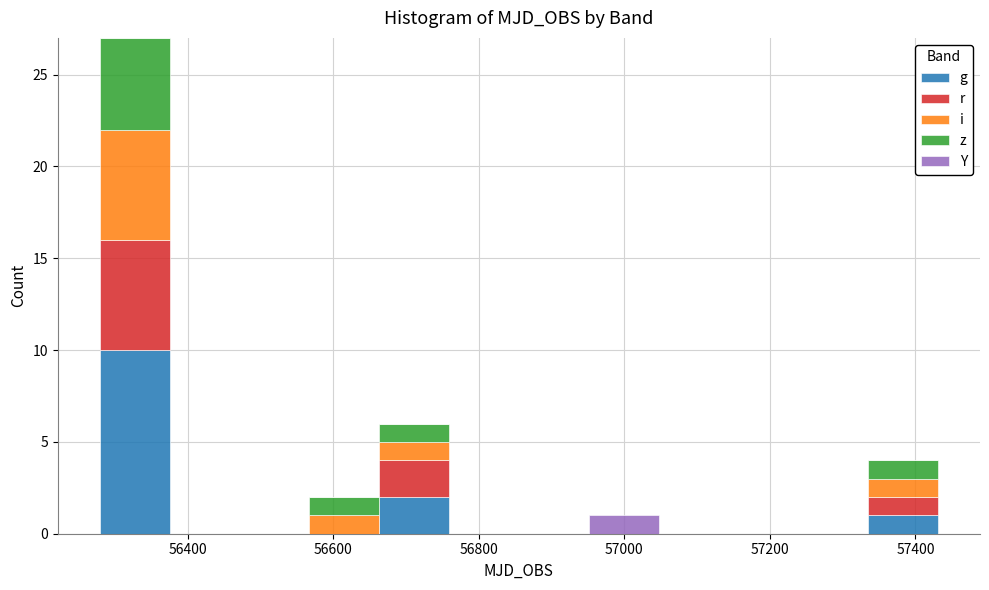

Reading left to right, transcribe this chart: for each stacked bar, give the range it covers on the x-axis and its total height. Neither the bar edges nor the heights are printed on the chart, so give them approximately, as read against the axes.

56280 to 56380: 27
56380 to 56480: 0
56480 to 56560: 0
56560 to 56660: 2
56660 to 56760: 6
56760 to 56860: 0
56860 to 56960: 0
56960 to 57040: 1
57040 to 57140: 0
57140 to 57240: 0
57240 to 57340: 0
57340 to 57440: 4